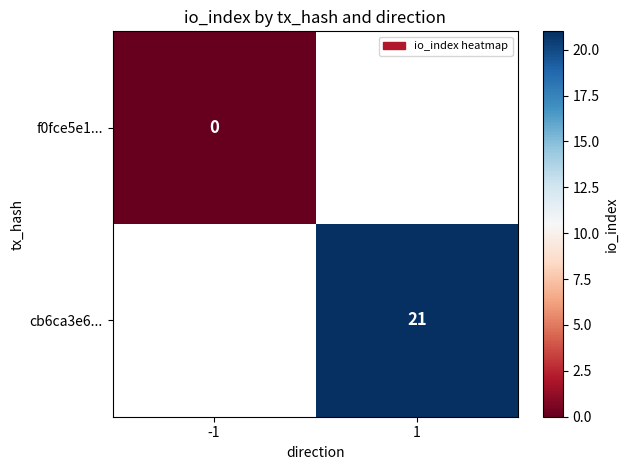

Which category has the lowest value across all series?

-1